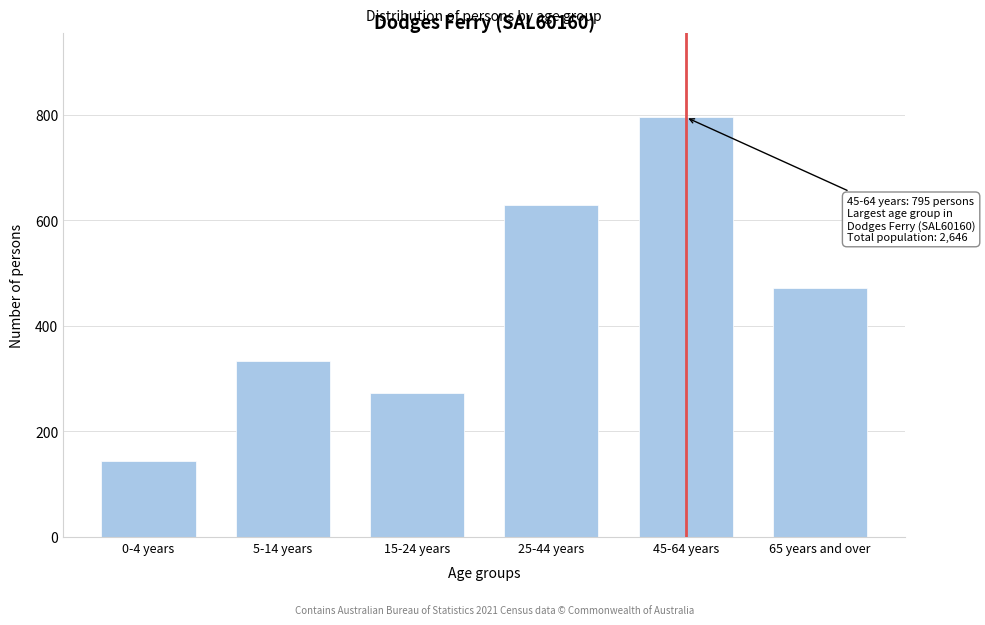

Reading left to right, extract all data points from this chart.

0-4 years=144	5-14 years=334	15-24 years=273	25-44 years=628	45-64 years=795	65 years and over=472